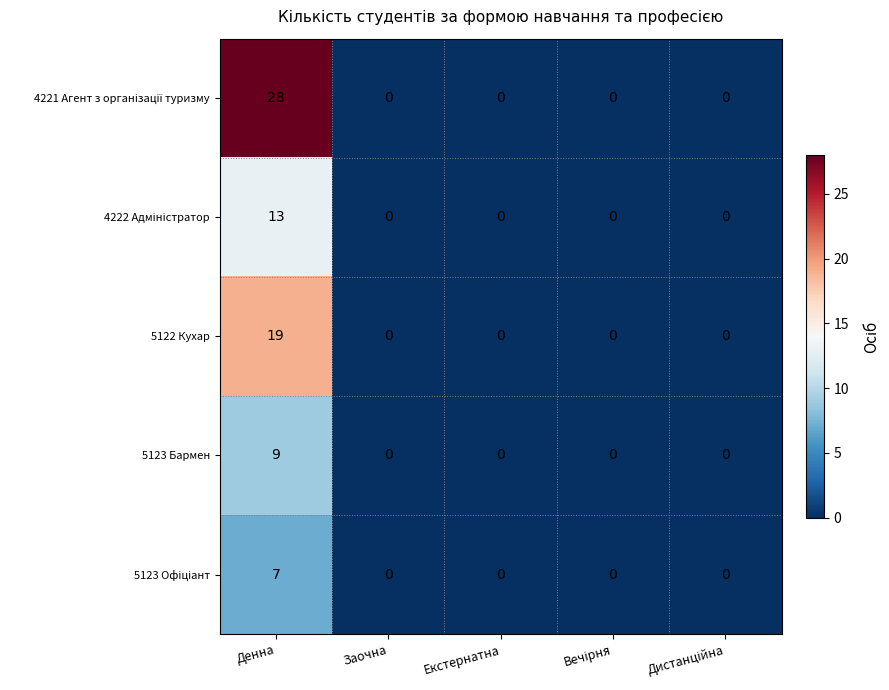

At which category is the sum across all series the highest?

Денна